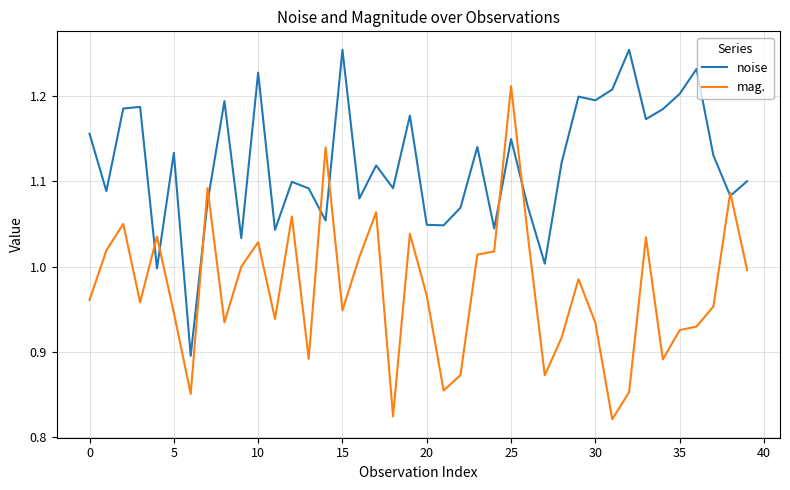

What is the sum of all mag. values?

39.0